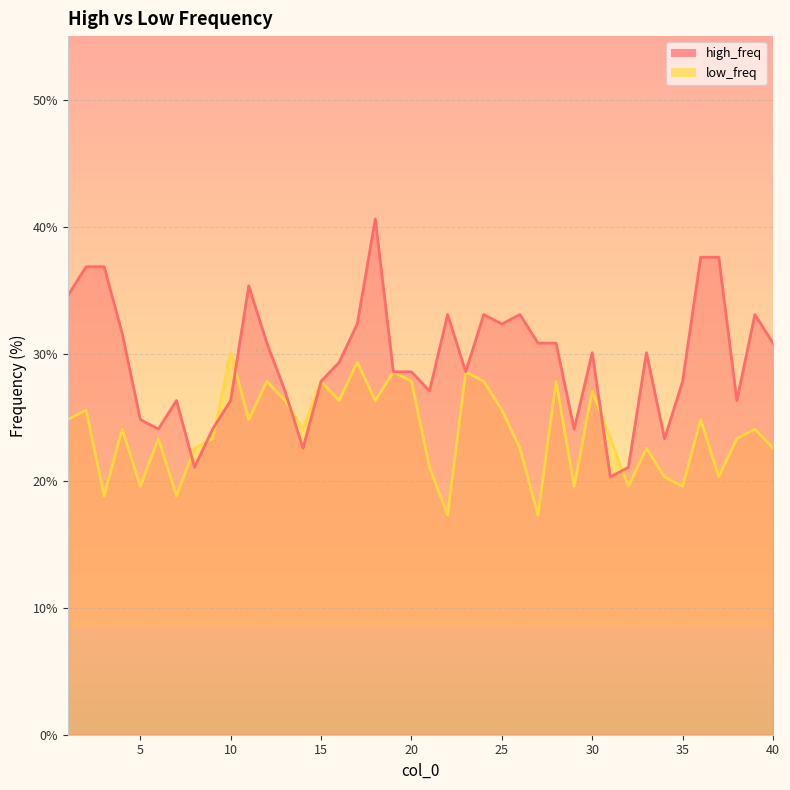

Reading right to left, what are all the values shown in this chart?

high_freq: 30.8	33.1	26.3	37.6	37.6	27.8	23.3	30.1	21.1	20.3	30.1	24.1	30.8	30.8	33.1	32.3	33.1	28.6	33.1	27.1	28.6	28.6	40.6	32.3	29.3	27.8	22.6	27.1	30.8	35.3	26.3	24.1	21.1	26.3	24.1	24.8	31.6	36.8	36.8	34.6
low_freq: 22.6	24.1	23.3	20.3	24.8	19.5	20.3	22.6	19.5	23.3	27.1	19.5	27.8	17.3	22.6	25.6	27.8	28.6	17.3	21.1	27.8	28.6	26.3	29.3	26.3	27.8	24.1	26.3	27.8	24.8	30.1	23.3	22.6	18.8	23.3	19.5	24.1	18.8	25.6	24.8